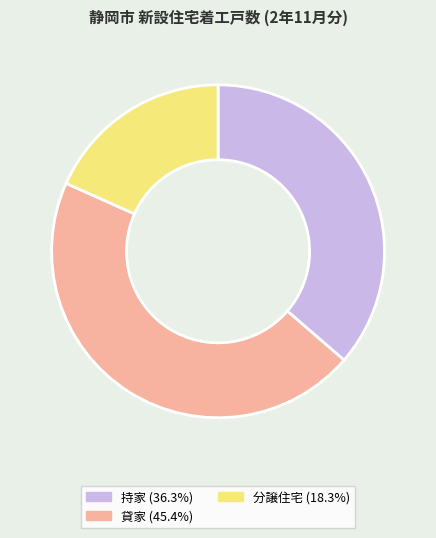

Is there a majority slice in this chart?

No